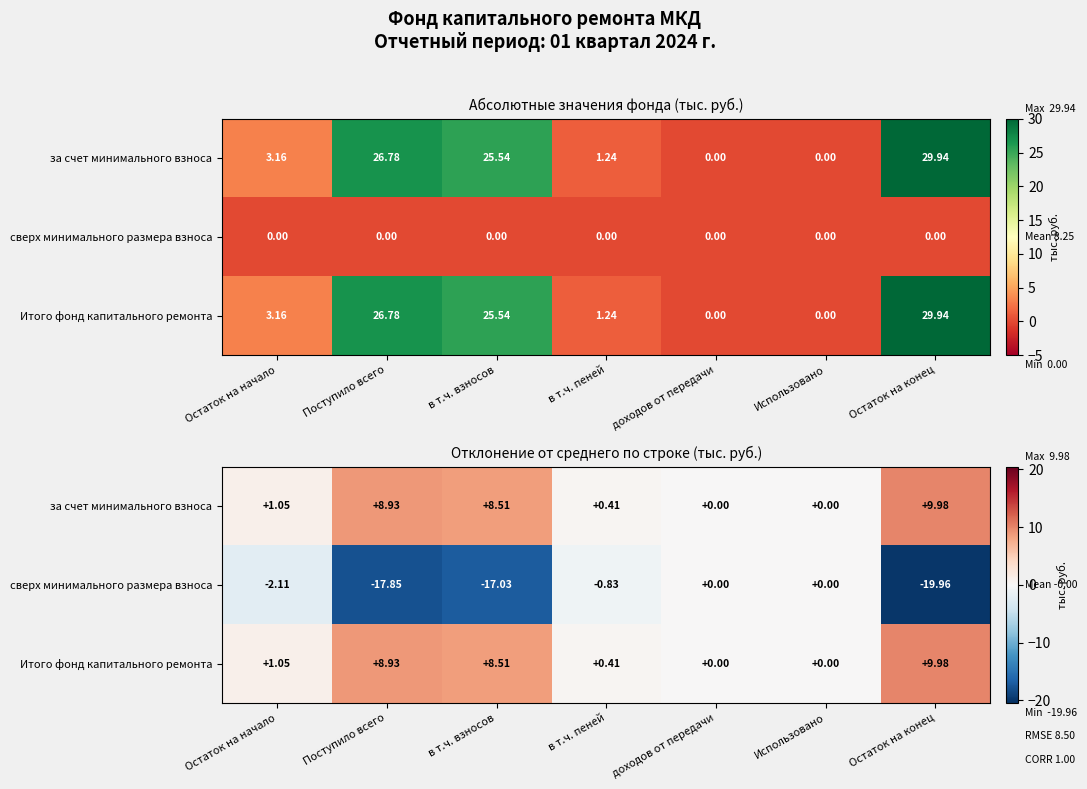

How many categories are shown in the chart?

7